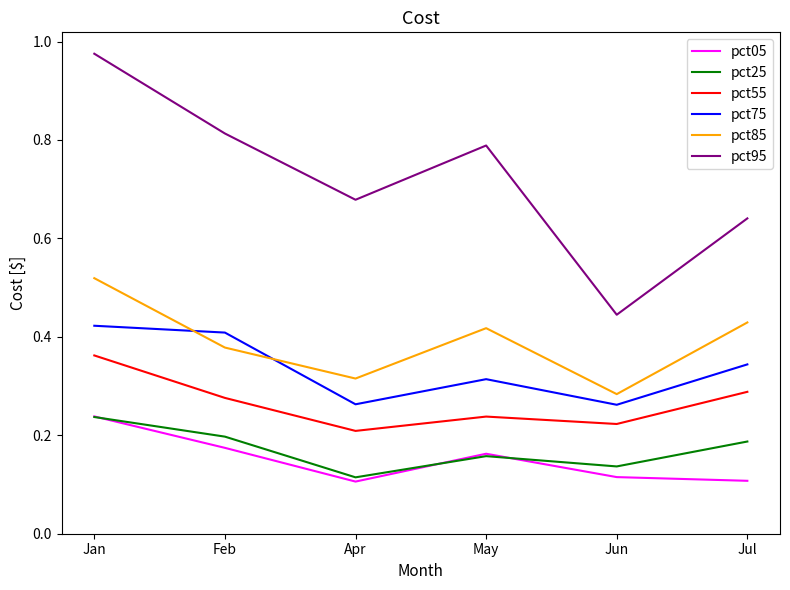

At which label is pct25 closest to 0?

Apr